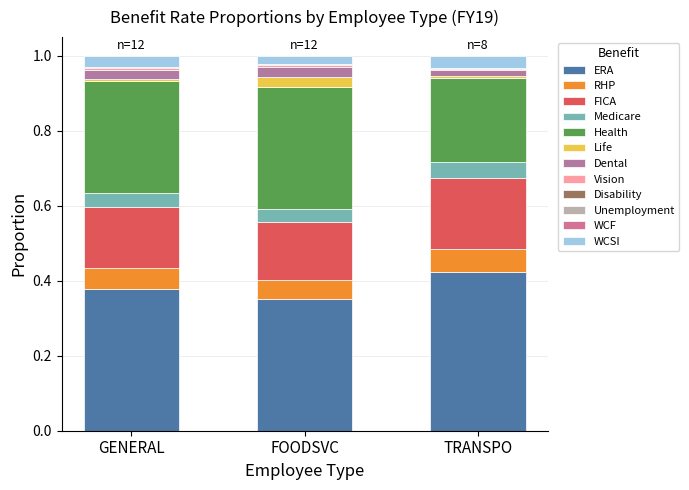

What is the label of the 2nd bar from the right?

FOODSVC